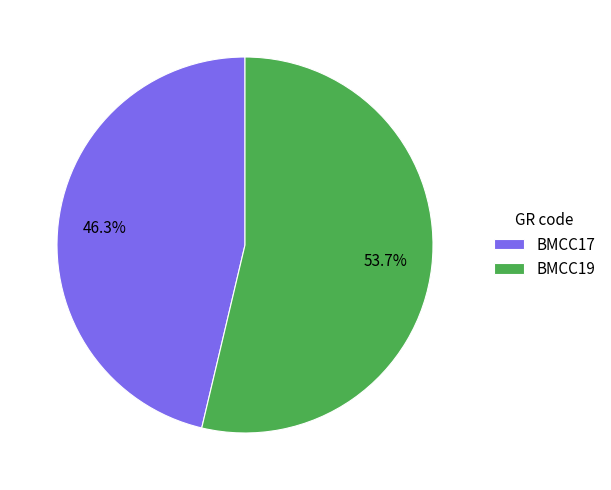

How many segments does this pie chart have?

2